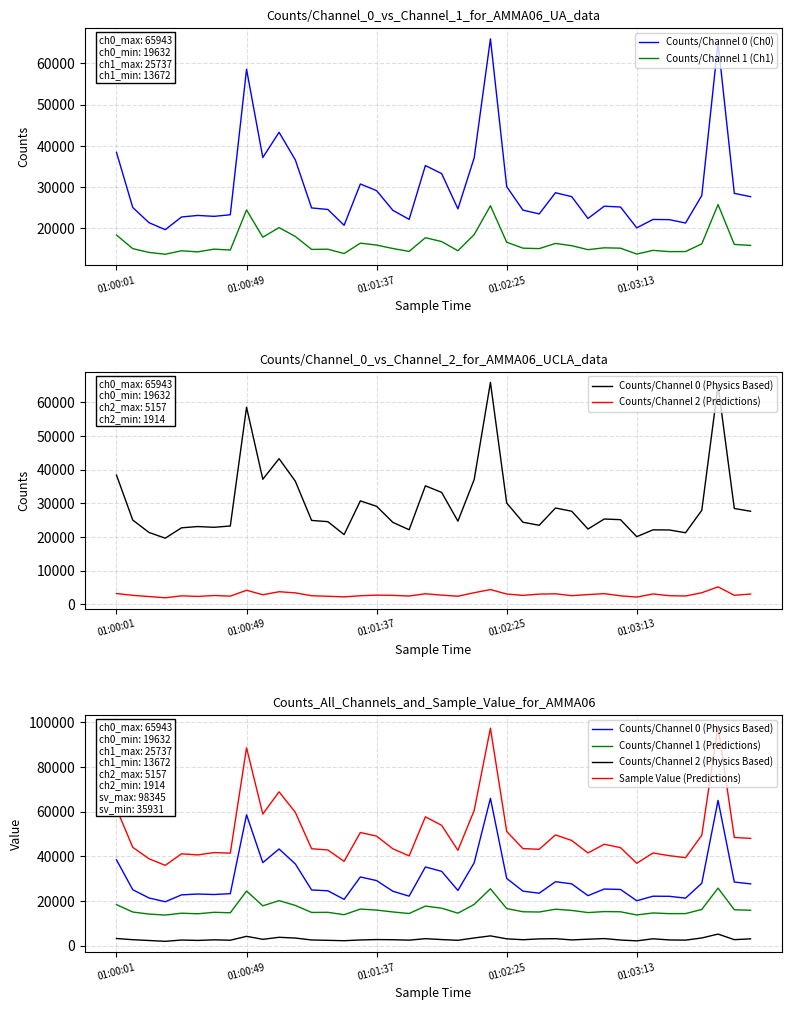

How many values in the Sample Value series are below 44009?

20